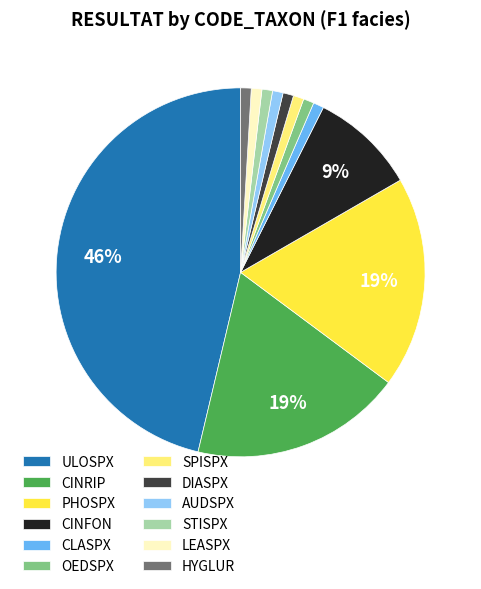

Is it true that DIASPX is 1% of the pie?

True